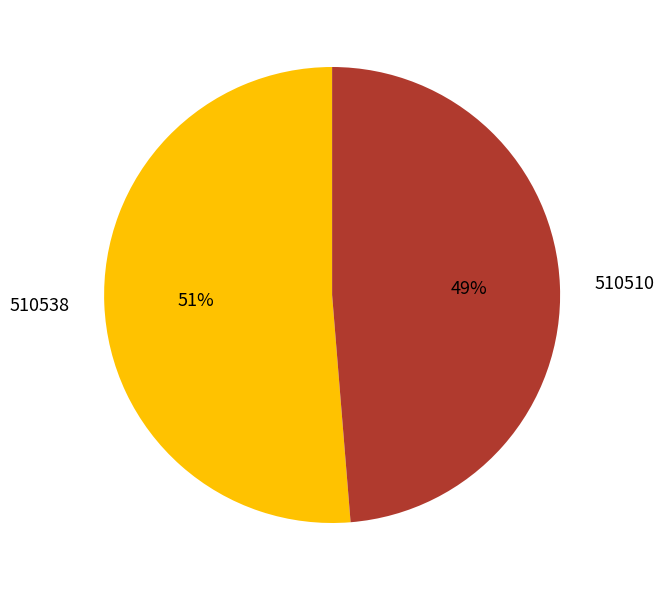

Combined, do 510538 and 510510 account for over 50%?

Yes